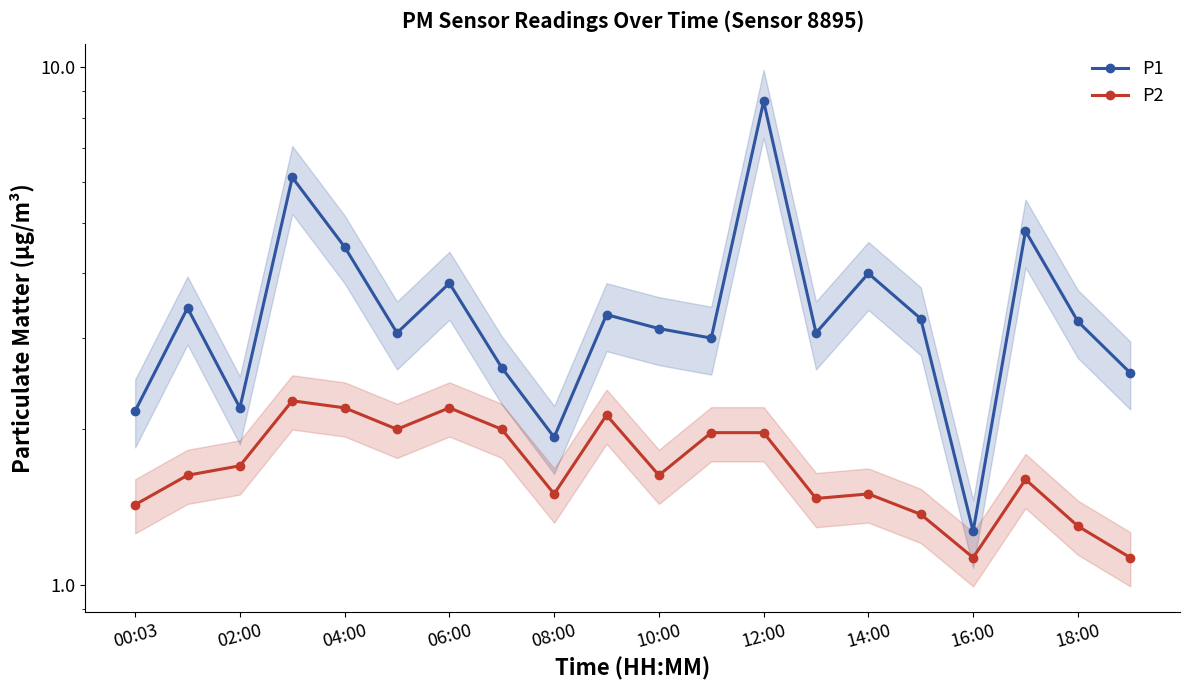

What is the total value across all series at 14:00?

5.5